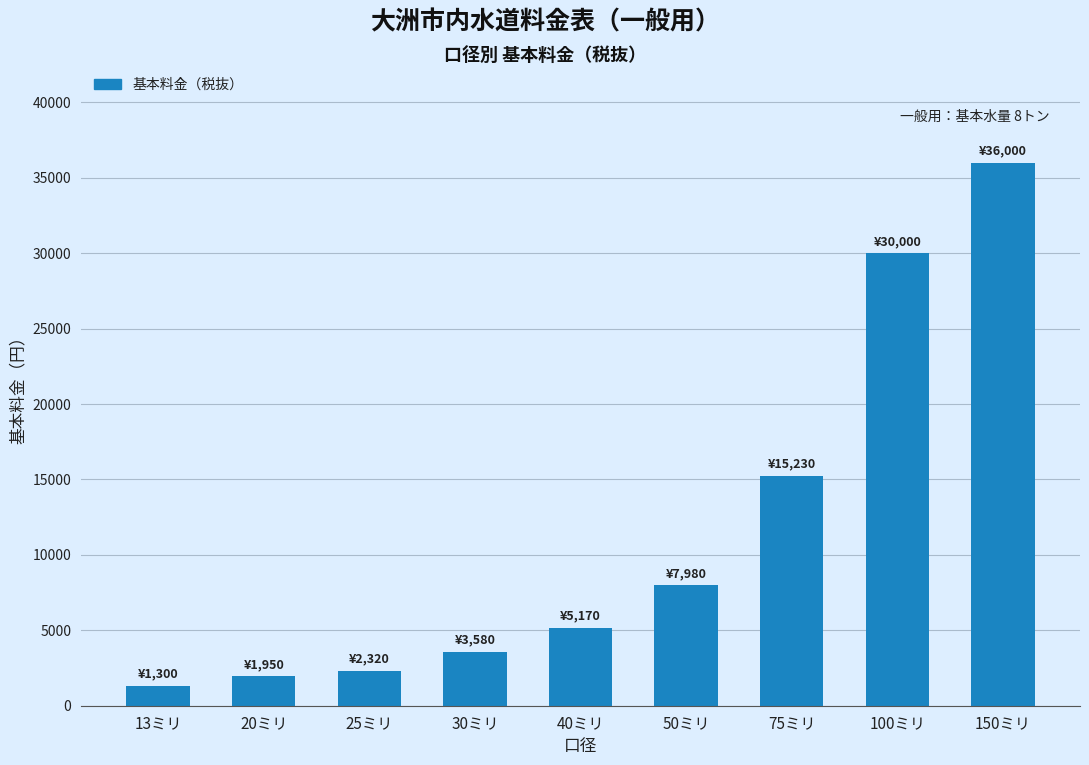

List the labels in order of value, largest first.

150ミリ, 100ミリ, 75ミリ, 50ミリ, 40ミリ, 30ミリ, 25ミリ, 20ミリ, 13ミリ